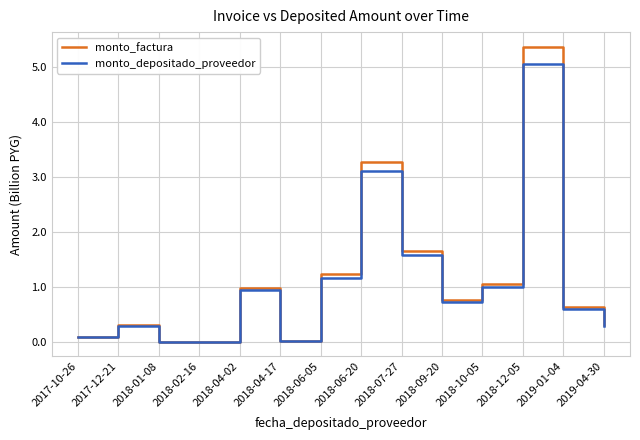

At which category does monto_factura reach its first local peak?

2017-12-21